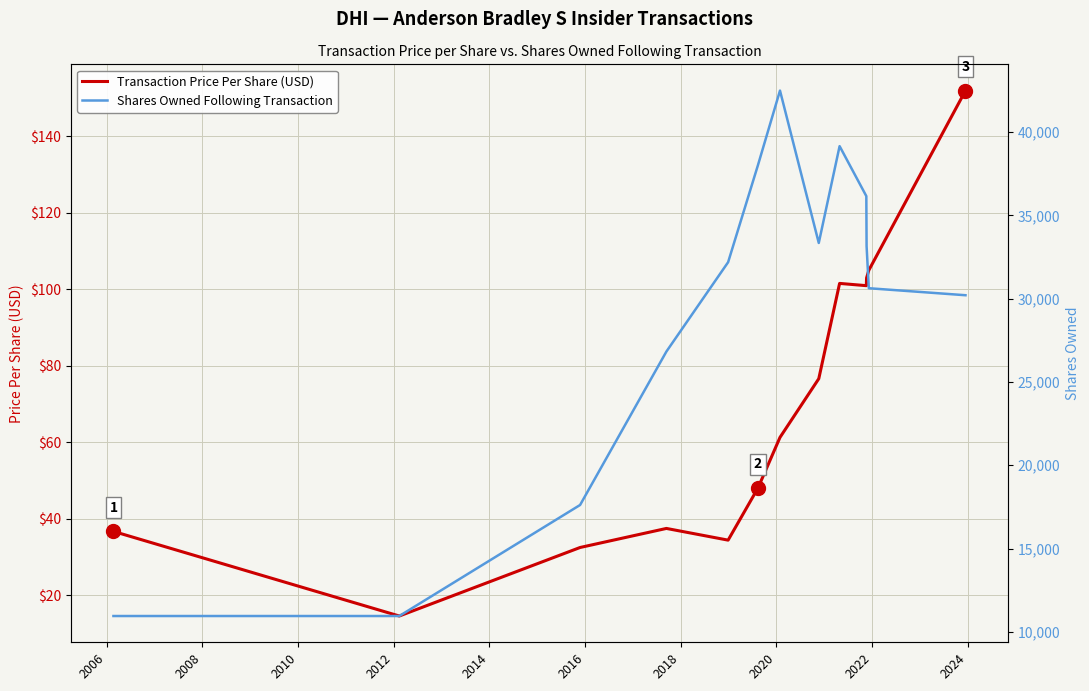

What is the value of the Transaction Price Per Share (USD) point at the 4th from the left?

37.5